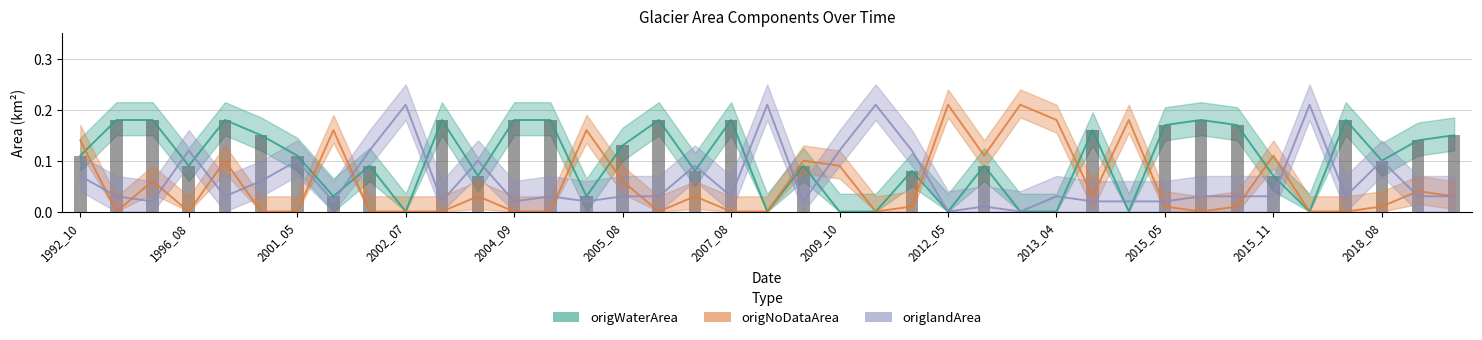

True or false: origWaterArea has a value of 0.3 at 2020_05.

False